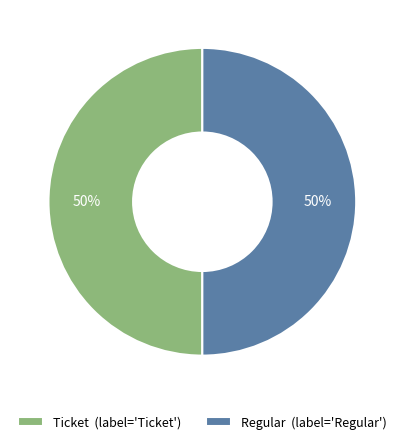

To the nearest percent, what is the combined percentage of Regular (label='Regular') and Ticket (label='Ticket')?

100%